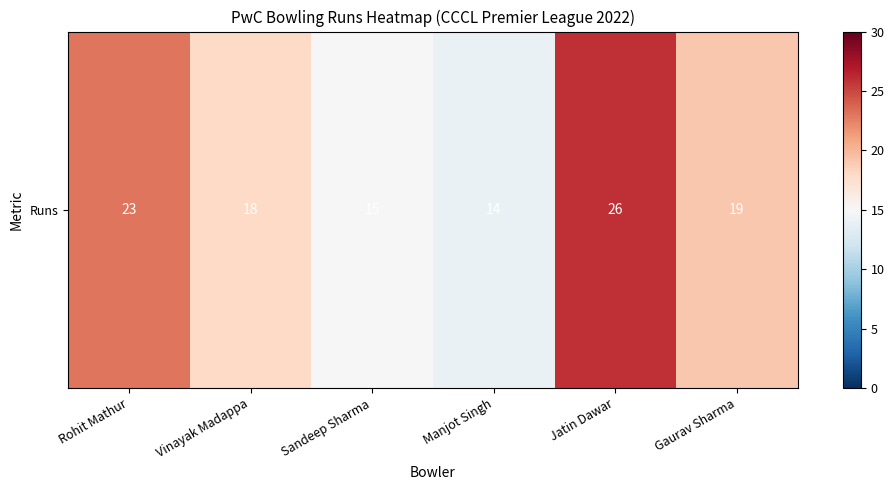

How many data points are above 19?

2